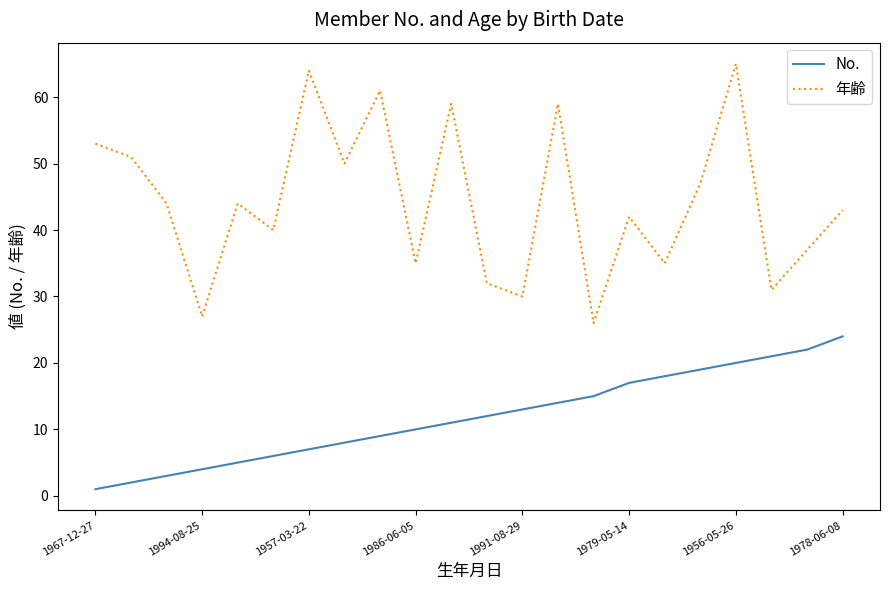

Which series has the largest total across all categories?

年齢